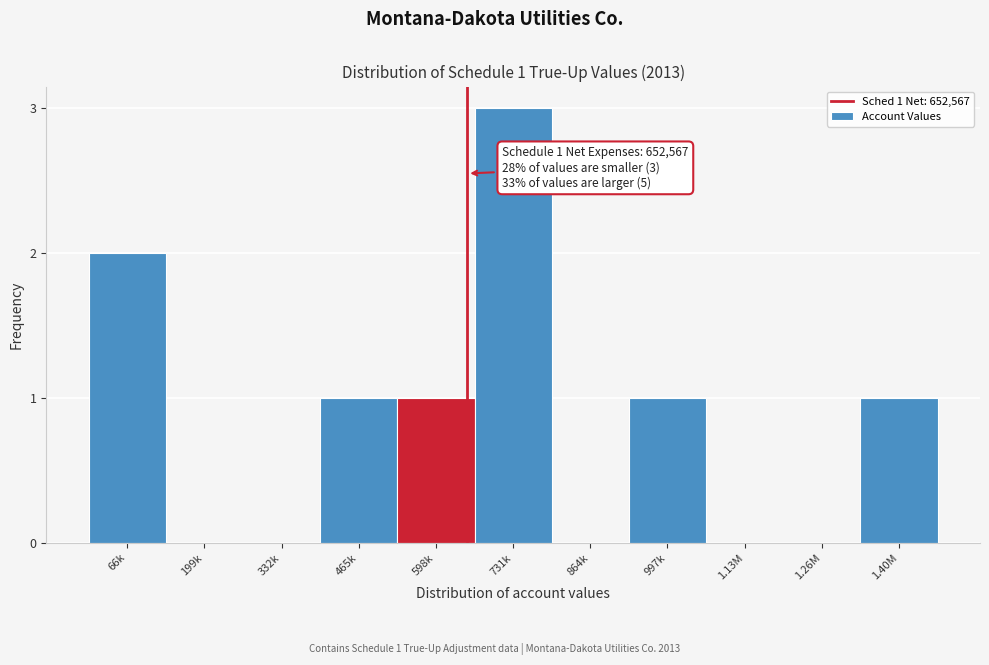

Reading right to left, what are all the values shown in this chart?

1.40M=1	1.26M=0	1.13M=0	997k=1	864k=0	731k=3	598k=1	465k=1	332k=0	199k=0	66k=2